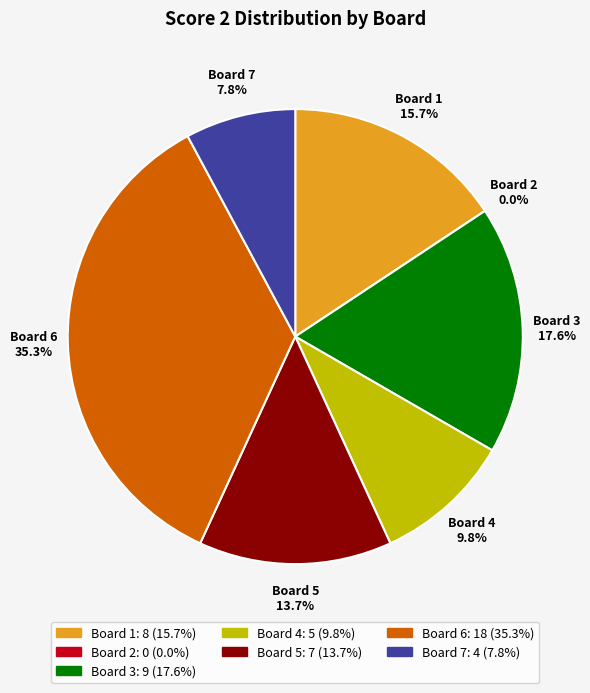

Does any single category account for the majority?

No